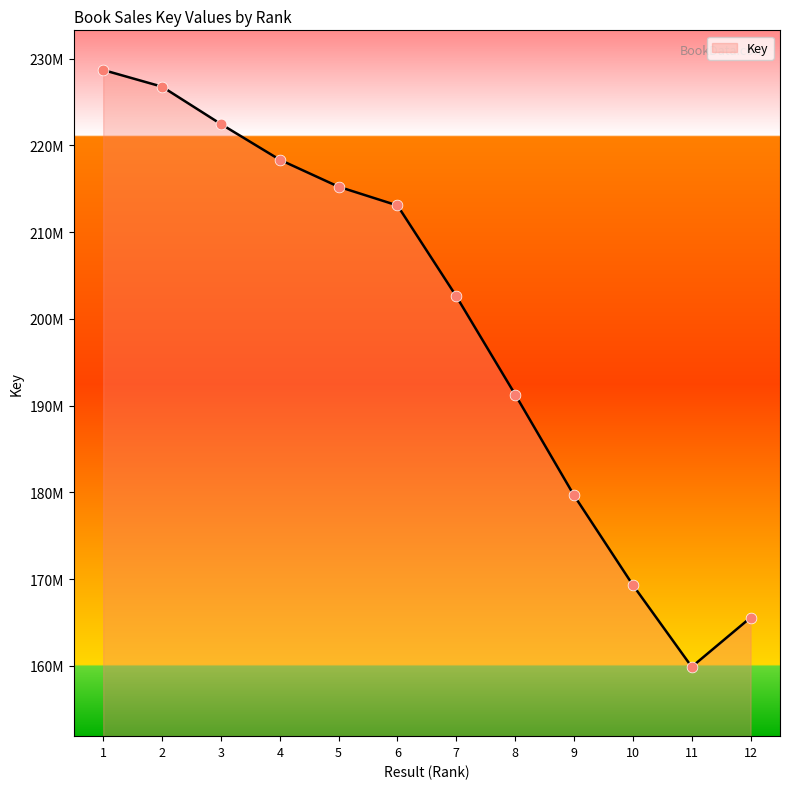

Does the chart have visible grid lines?

No